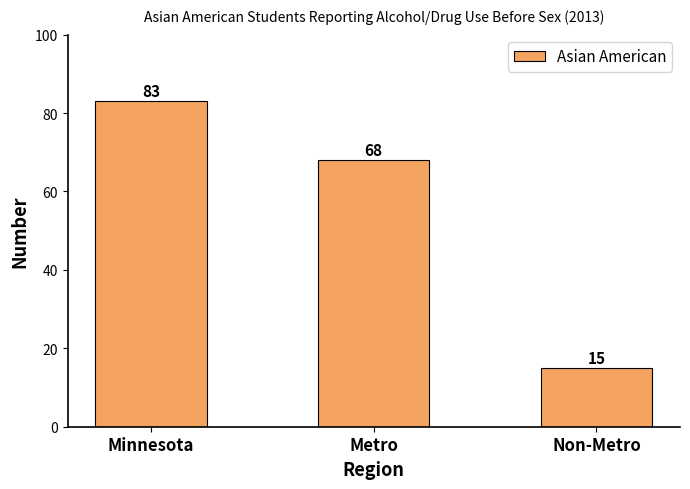

Count the values in the range 15 to 83.

3